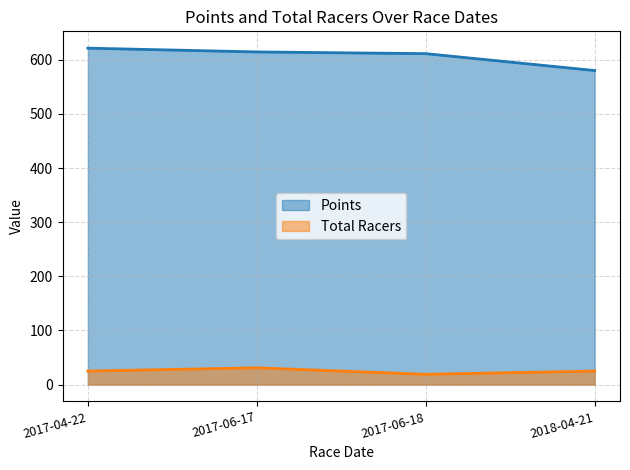

How many lines are shown in the chart?

2